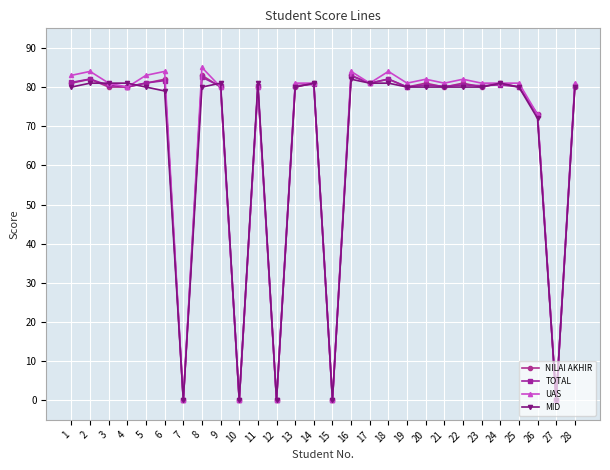

Where is MID nearest to the value 41?

26